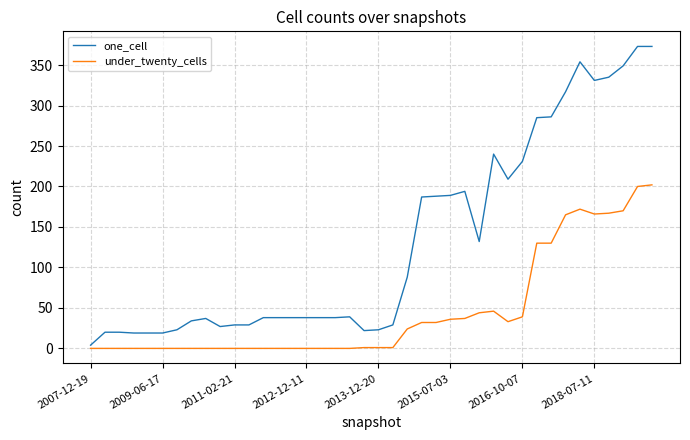

How many lines are shown in the chart?

2